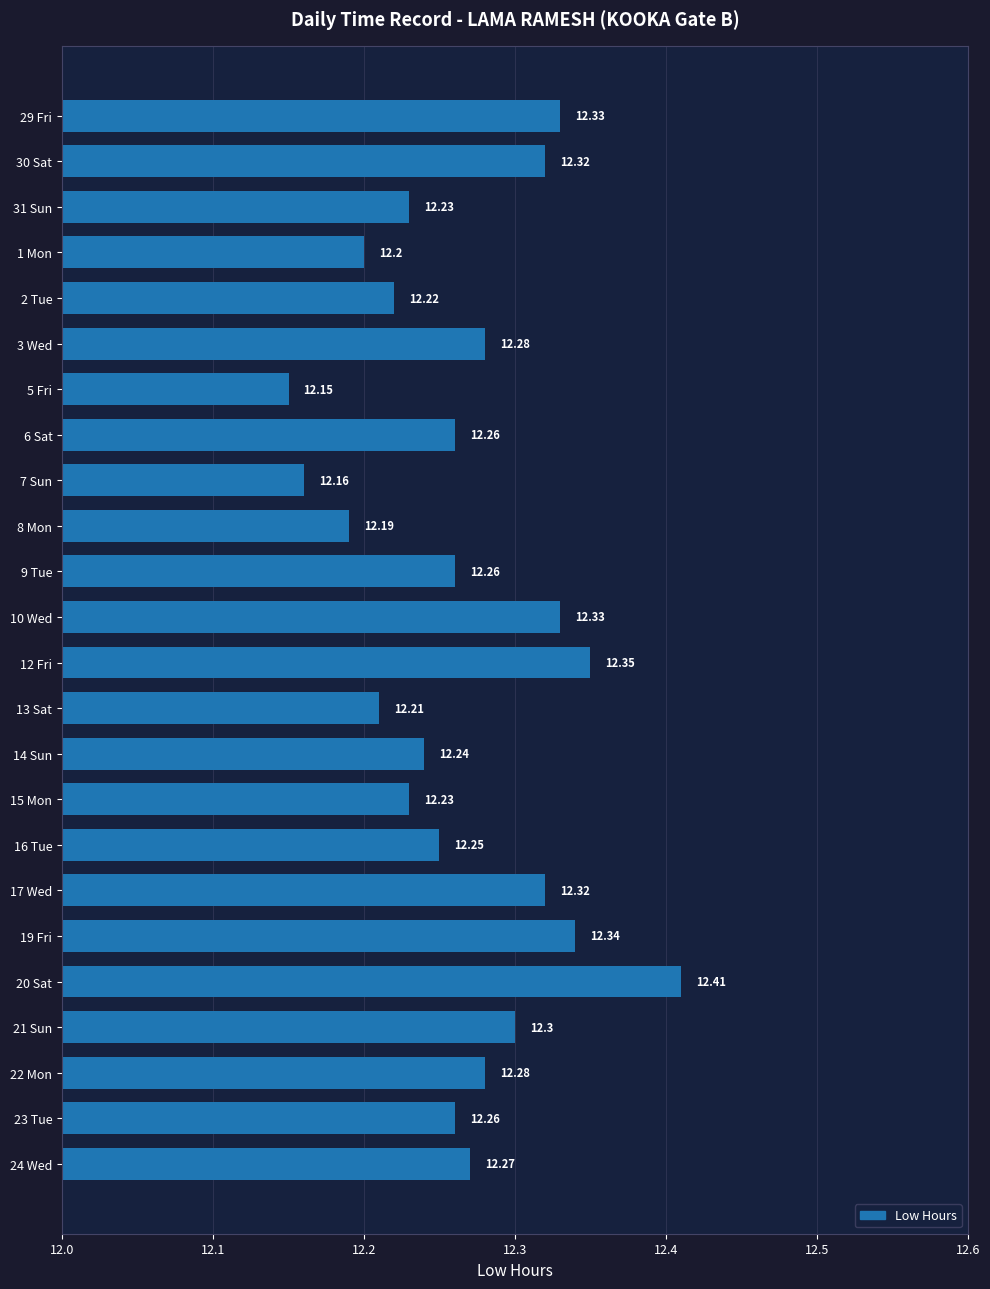

What is the difference between the maximum and minimum values?

0.3